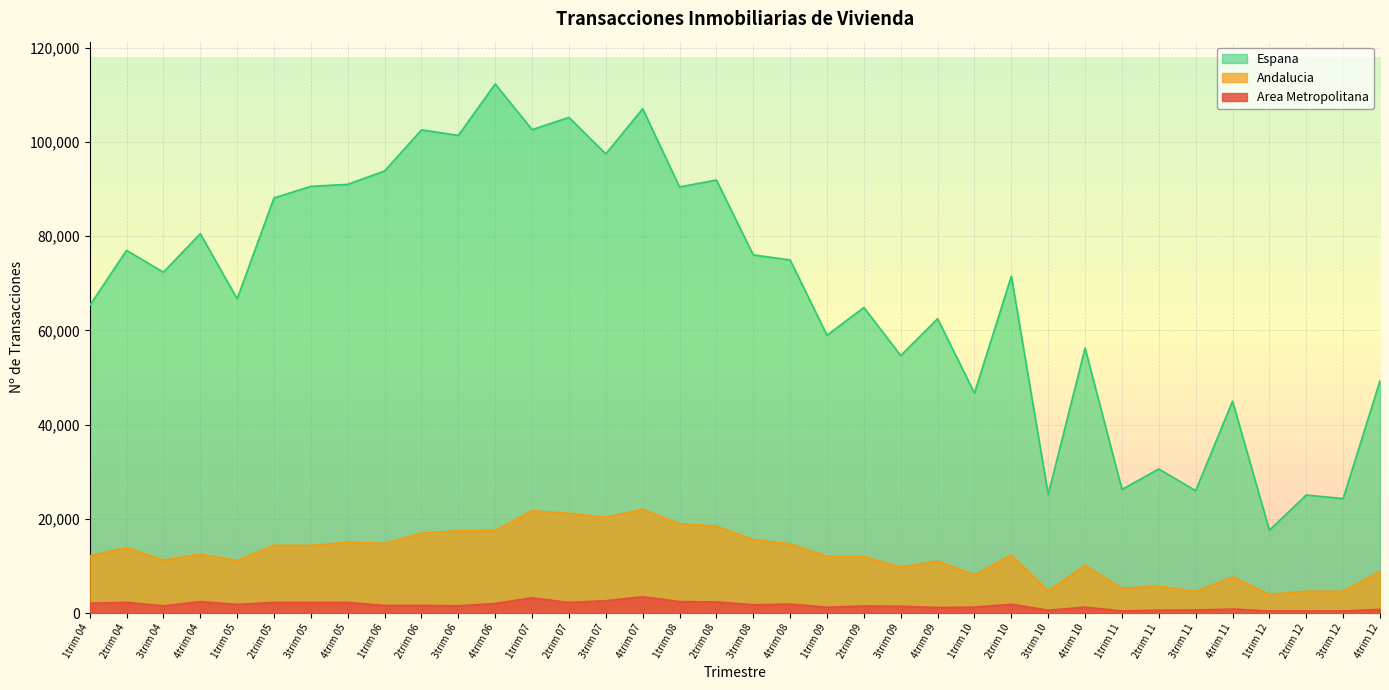

Rank the categories by Espana value from lowest to highest.

1trim 12, 3trim 12, 2trim 12, 3trim 10, 3trim 11, 1trim 11, 2trim 11, 4trim 11, 1trim 10, 4trim 12, 3trim 09, 4trim 10, 1trim 09, 4trim 09, 2trim 09, 1trim 04, 1trim 05, 2trim 10, 3trim 04, 4trim 08, 3trim 08, 2trim 04, 4trim 04, 2trim 05, 1trim 08, 3trim 05, 4trim 05, 2trim 08, 1trim 06, 3trim 07, 3trim 06, 2trim 06, 1trim 07, 2trim 07, 4trim 07, 4trim 06